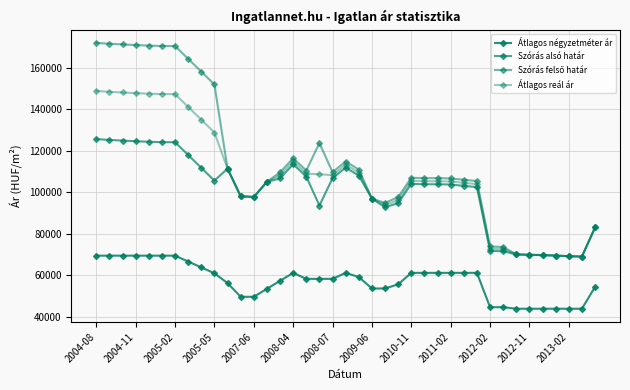

Count the number of data series in this chart.

4